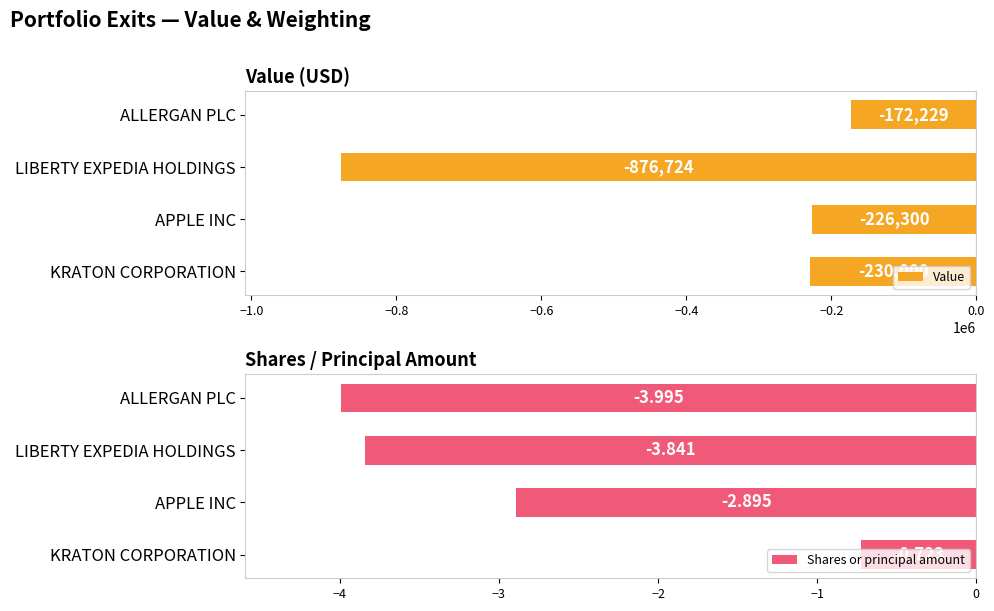

Rank the categories by Value value from highest to lowest.

ALLERGAN PLC, APPLE INC, KRATON CORPORATION, LIBERTY EXPEDIA HOLDINGS